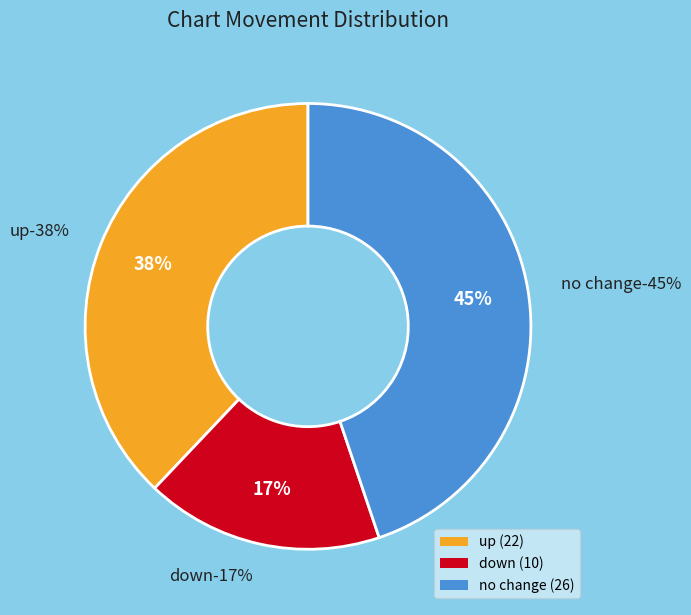

Combined, what portion of the pie is up and down?

55.2%